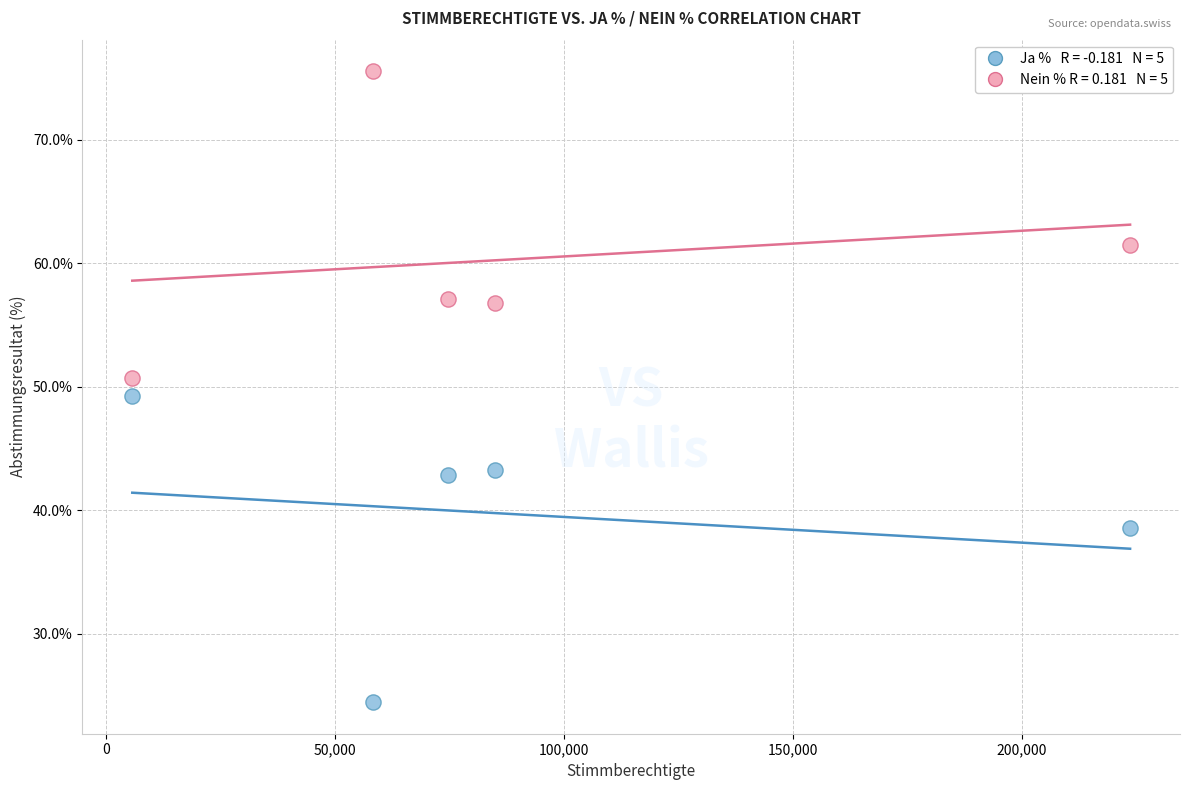

Across all data points, what is the range of Y values (max minus min)?

51.1